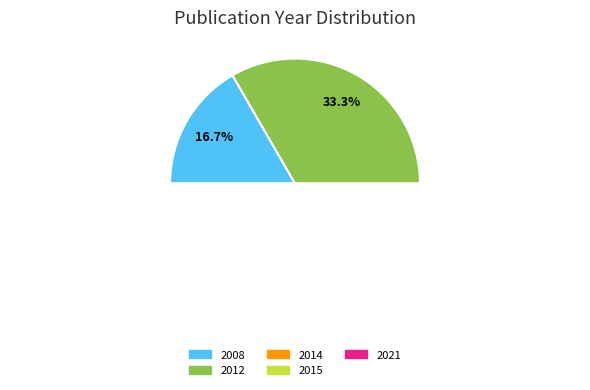

How many slices are in this pie chart?

5